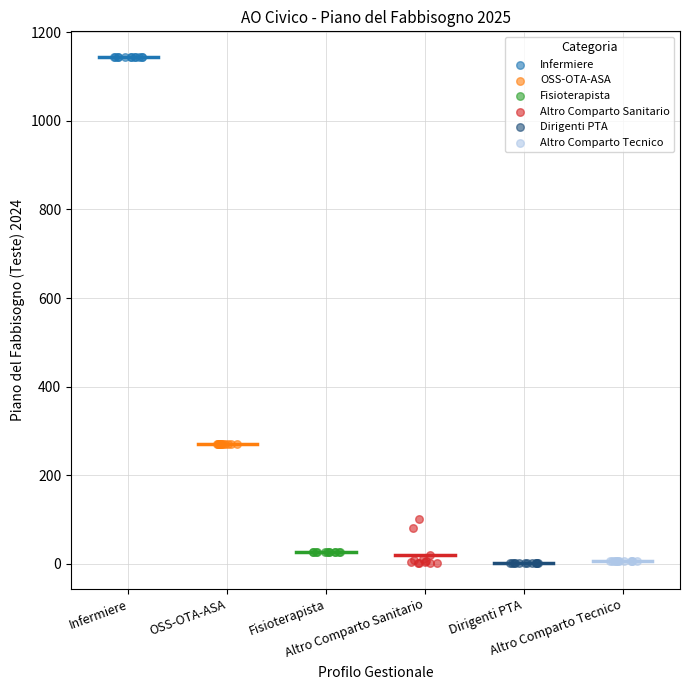

Which series contains the highest Y value?

Infermiere